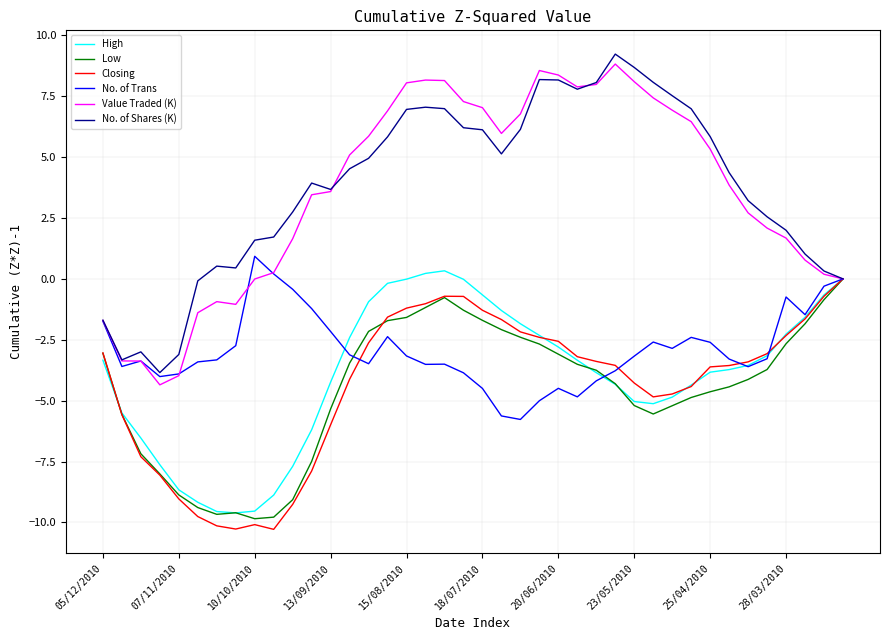

How many series are shown in this chart?

6